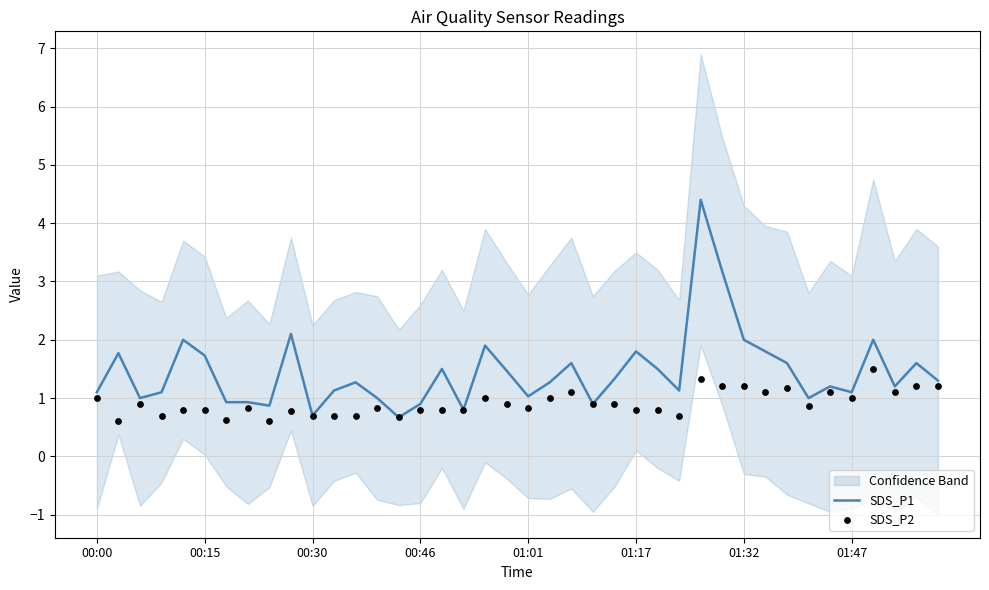

Which series has the largest total across all categories?

SDS_P1